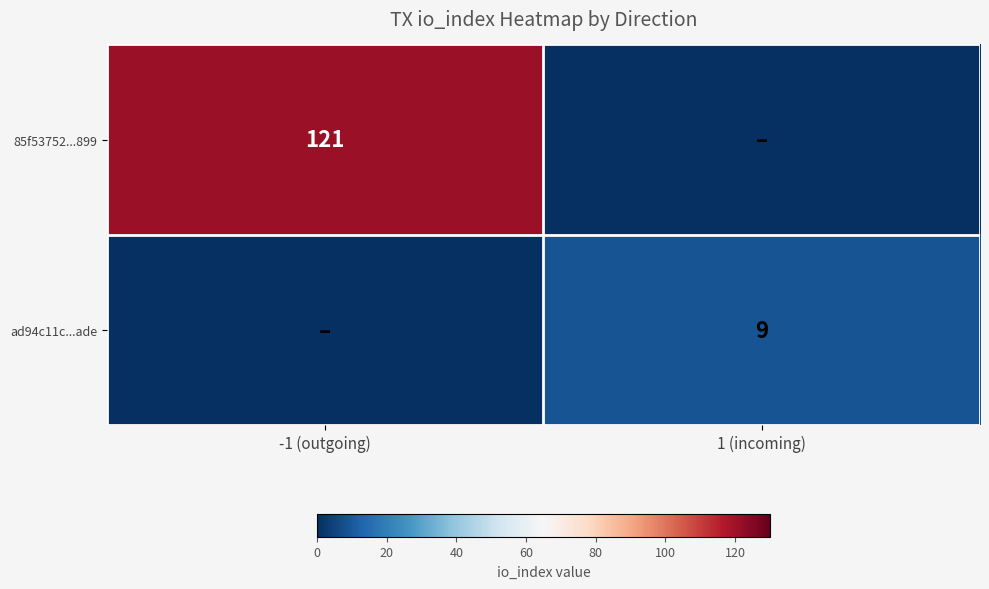

True or false: 85f53752...899 has a value of 121 at -1 (outgoing).

True